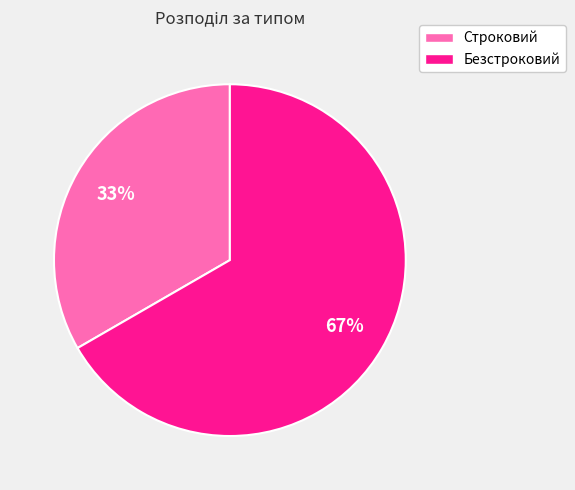

Is Безстроковий the majority of the pie?

Yes